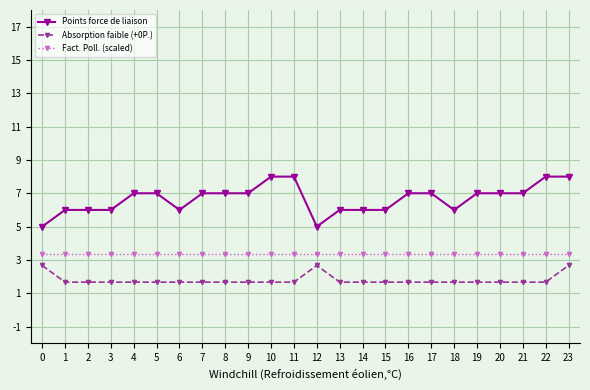

Reading left to right, extract all data points from this chart.

Points force de liaison: 0=5.0	1=6.0	2=6.0	3=6.0	4=7.0	5=7.0	6=6.0	7=7.0	8=7.0	9=7.0	10=8.0	11=8.0	12=5.0	13=6.0	14=6.0	15=6.0	16=7.0	17=7.0	18=6.0	19=7.0	20=7.0	21=7.0	22=8.0	23=8.0
Absorption faible (+0P.): 0=2.7	1=1.7	2=1.7	3=1.7	4=1.7	5=1.7	6=1.7	7=1.7	8=1.7	9=1.7	10=1.7	11=1.7	12=2.7	13=1.7	14=1.7	15=1.7	16=1.7	17=1.7	18=1.7	19=1.7	20=1.7	21=1.7	22=1.7	23=2.7
Fact. Poll. (scaled): 0=3.3	1=3.3	2=3.3	3=3.3	4=3.3	5=3.3	6=3.3	7=3.3	8=3.3	9=3.3	10=3.3	11=3.3	12=3.3	13=3.3	14=3.3	15=3.3	16=3.3	17=3.3	18=3.3	19=3.3	20=3.3	21=3.3	22=3.3	23=3.3